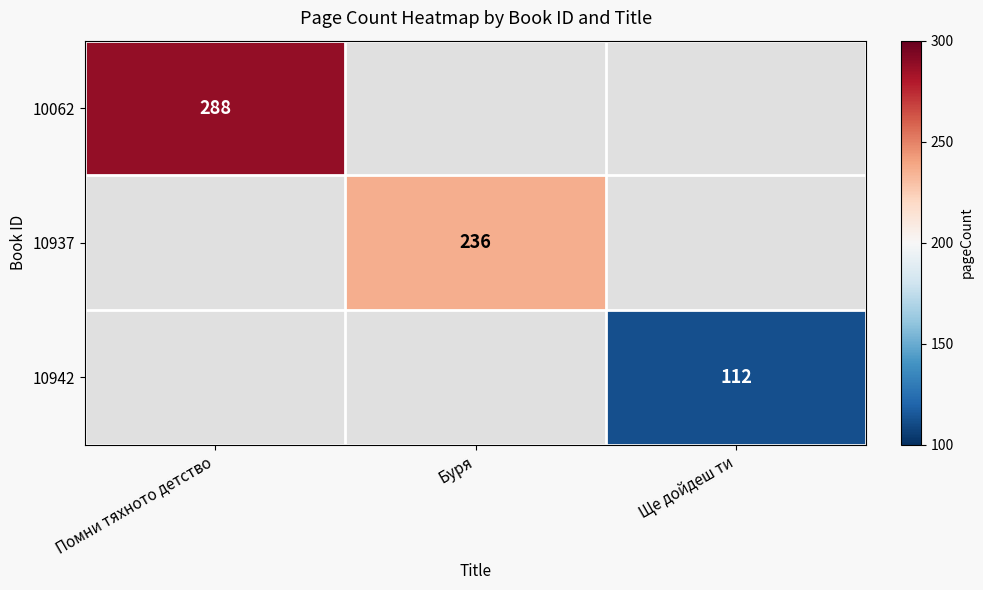

The value of 10937 at Буря is 236. True or false?

True